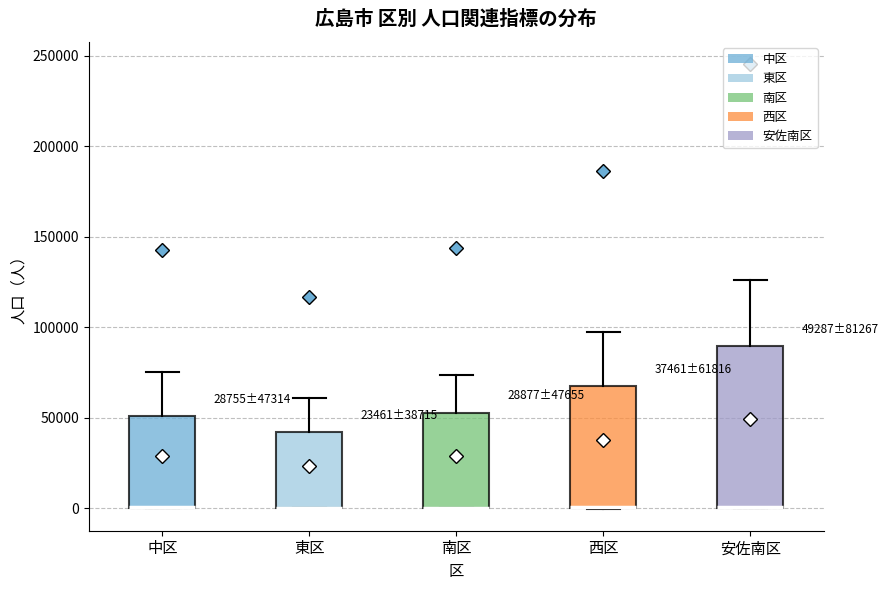

Comparing the boxes themselves (not the whiskers), which one is the tallest?

安佐南区